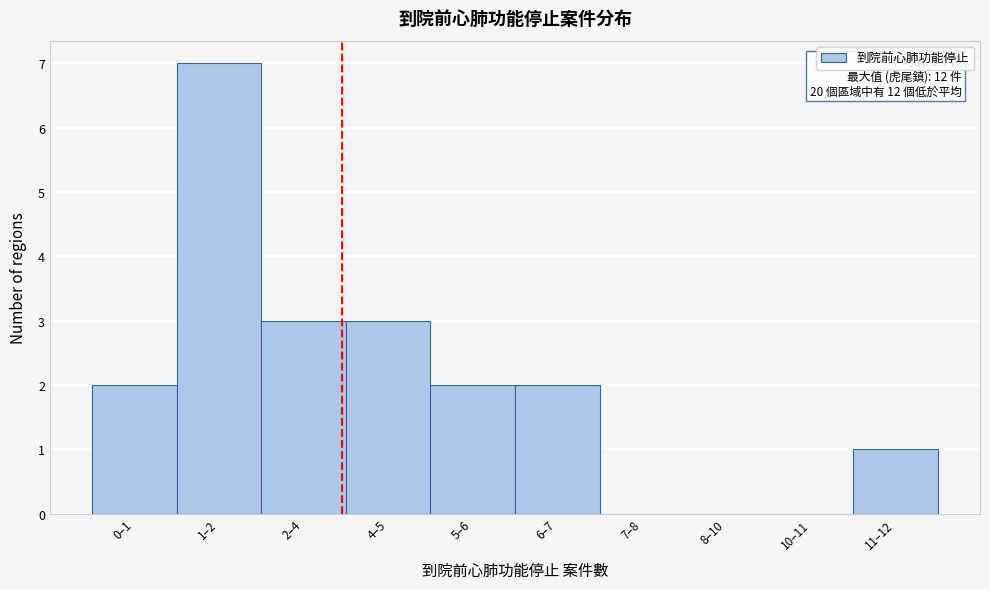

Reading left to right, what are all the values shown in this chart?

0–1=2	1–2=7	2–4=3	4–5=3	5–6=2	6–7=2	7–8=0	8–10=0	10–11=0	11–12=1